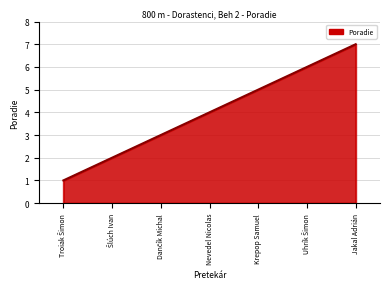

True or false: the data has more than 2 interior local peaks.

False